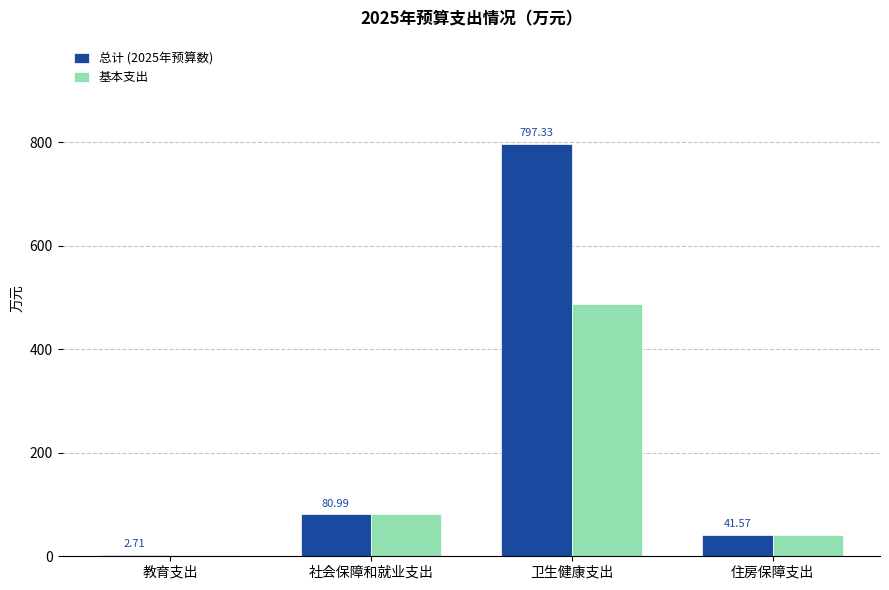

Where is 基本支出 nearest to the value 245?

社会保障和就业支出